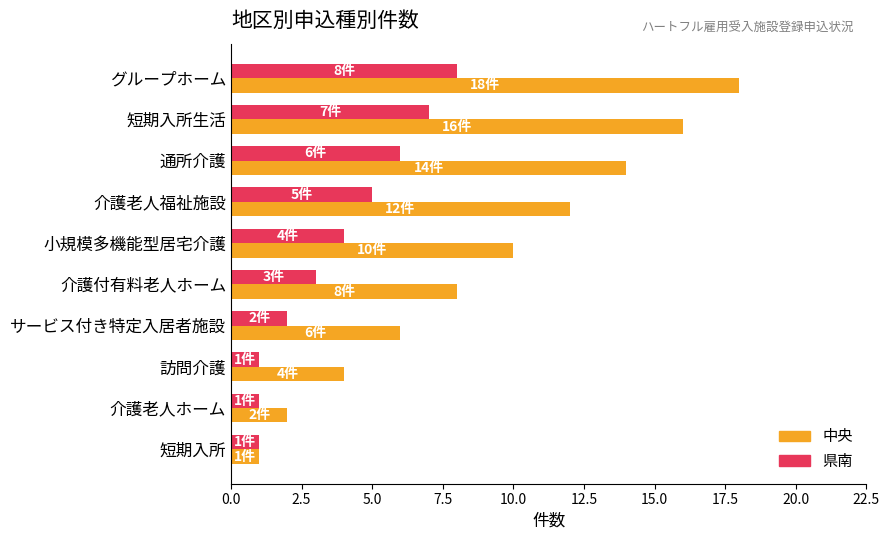

Read the 中央 value at 小規模多機能型居宅介護.

10